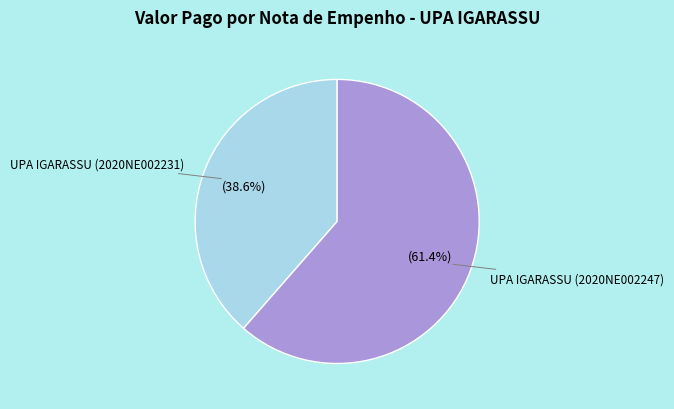

What is the total percentage of UPA IGARASSU (2020NE002231) and UPA IGARASSU (2020NE002247)?

100.0%